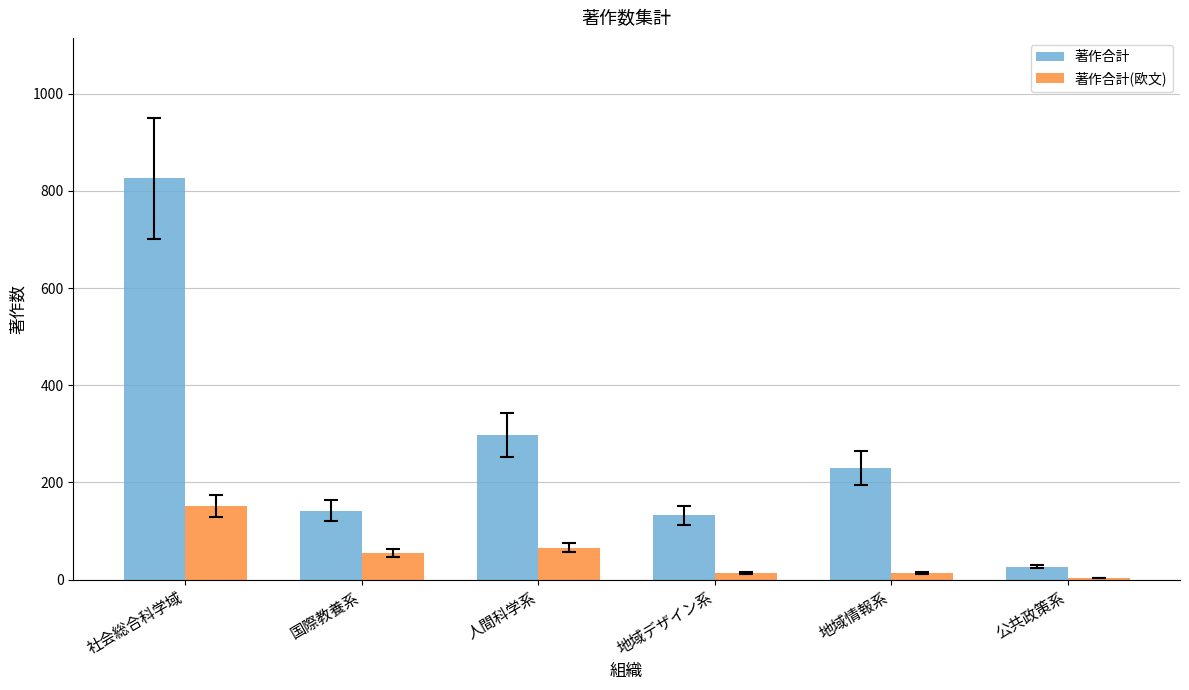

The 著作合計 series shows 153 at 人間科学系. True or false?

False